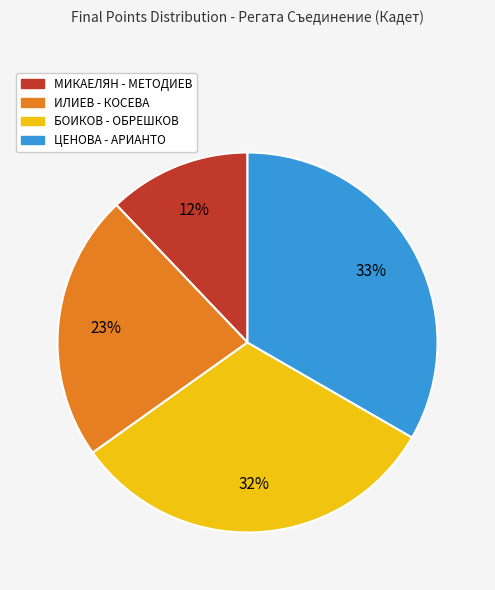

Does МИКАЕЛЯН - МЕТОДИЕВ represent more than half of the total?

No